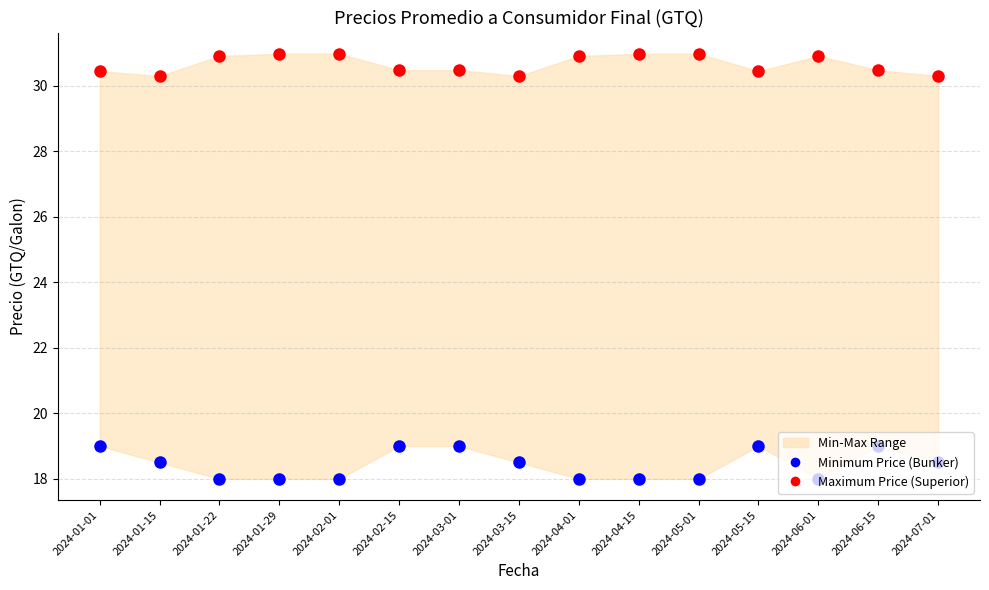

At which category is the sum across all series the highest?

2024-02-15